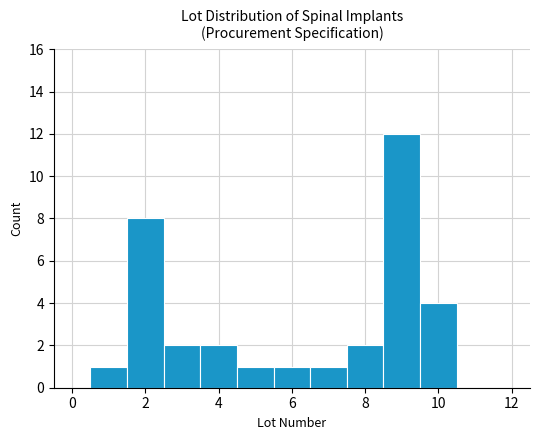

Reading left to right, list every bar in this chart as the range it spans on the x-axis followed by its height. Neither the bar edges nor the heights are printed on the chart, so give them approximately, as read against the axes.

-0.5 to 0.5: 0
0.5 to 1.5: 1
1.5 to 2.5: 8
2.5 to 3.5: 2
3.5 to 4.5: 2
4.5 to 5.5: 1
5.5 to 6.5: 1
6.5 to 7.5: 1
7.5 to 8.5: 2
8.5 to 9.5: 12
9.5 to 10.5: 4
10.5 to 11.5: 0
11.5 to 12.5: 0